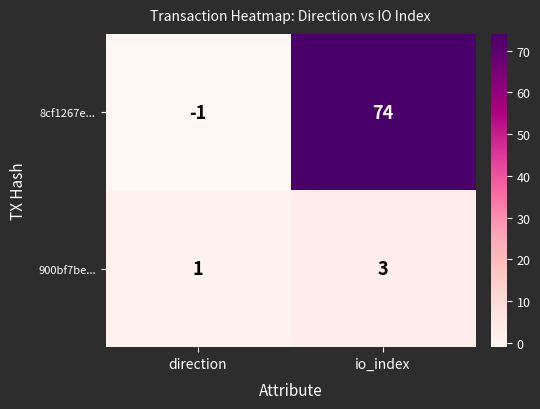

Reading left to right, transcribe all the data shown in this chart.

8cf1267e...: -1	74
900bf7be...: 1	3